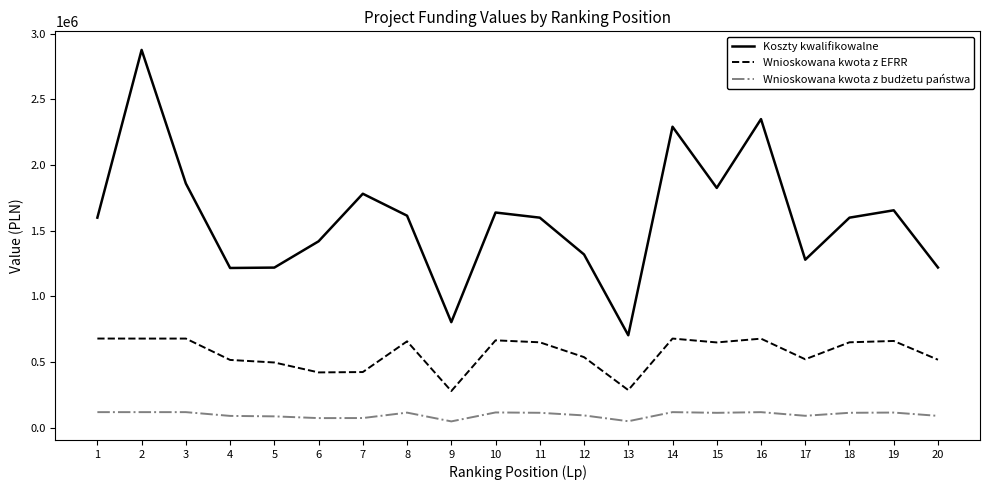

What is the greatest value displayed?

2876595.3